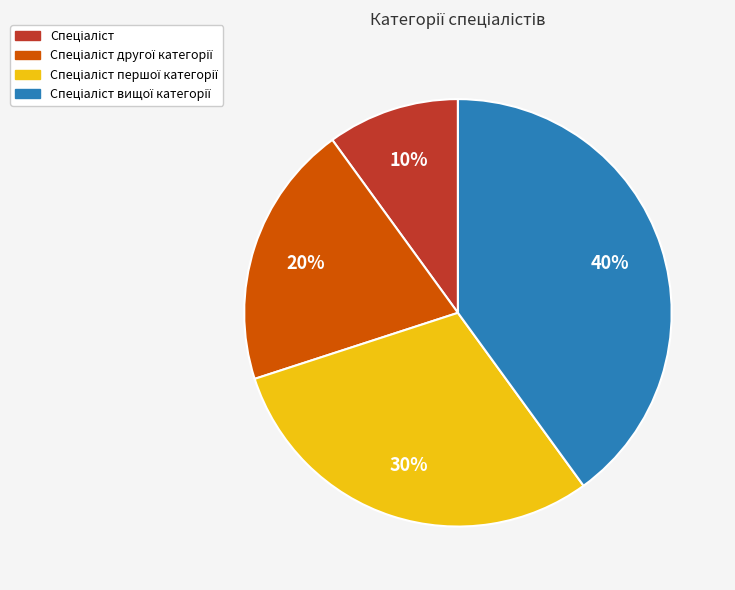

Is there any slice that represents more than half of the pie?

No